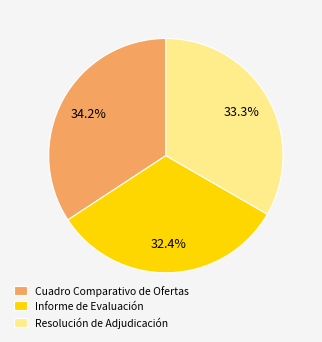

True or false: Informe de Evaluación accounts for 39% of the total.

False